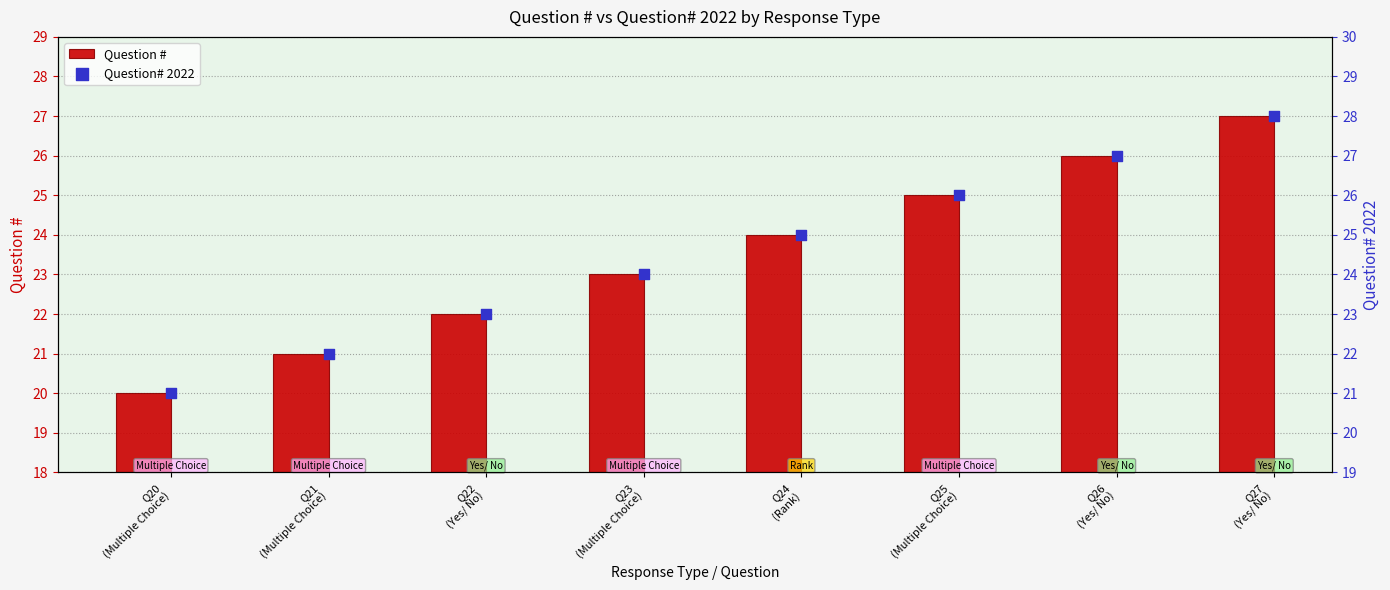

Which series reaches the maximum Y coordinate?

Question# 2022